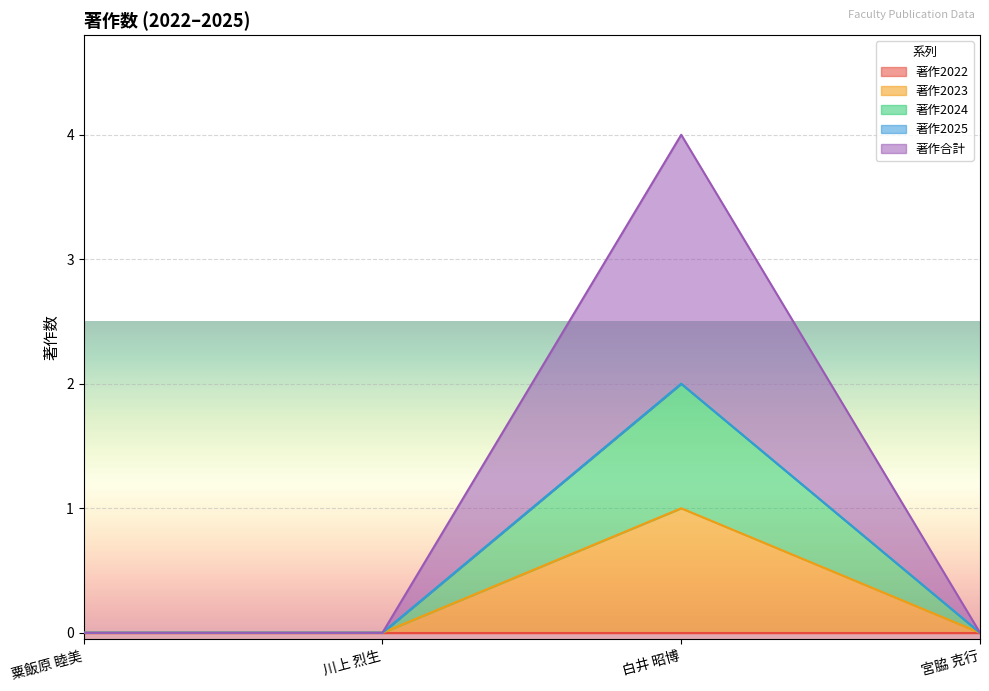

What position from the right is 宮脇 克行?

1